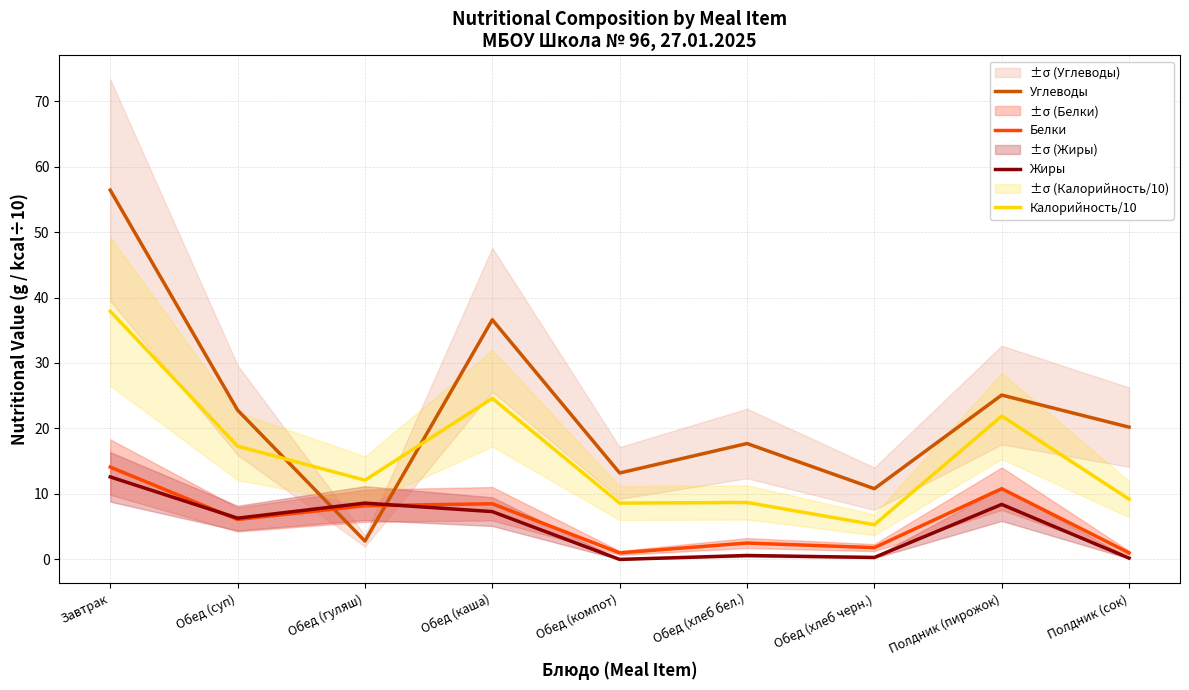

What is the difference between the Жиры values at Обед (компот) and Обед (хлеб бел.)?

0.6